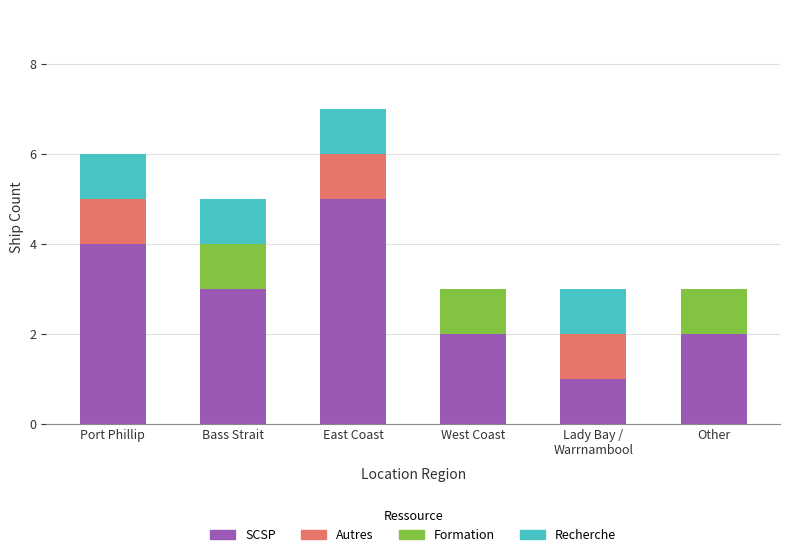

The SCSP series shows 3 at West Coast. True or false?

False